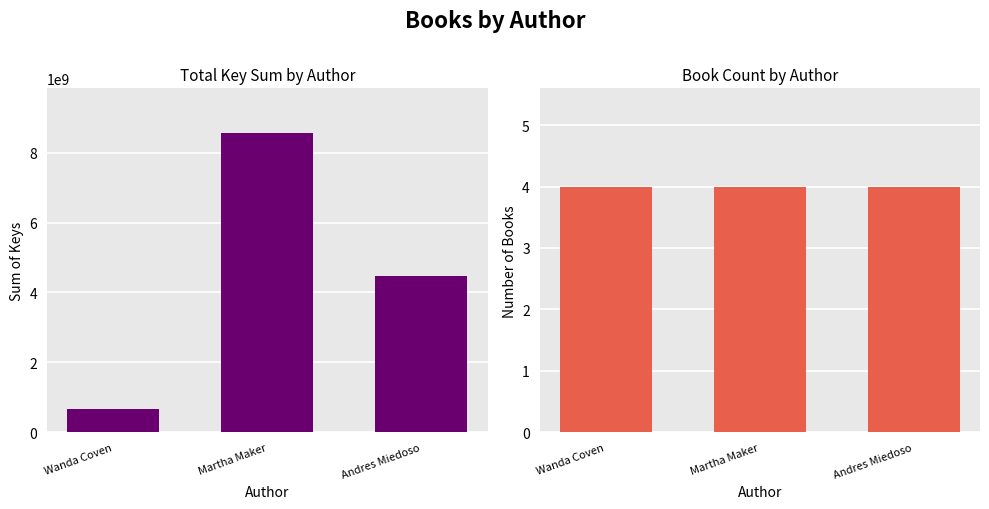

What is the maximum value shown in the chart?

8562577855